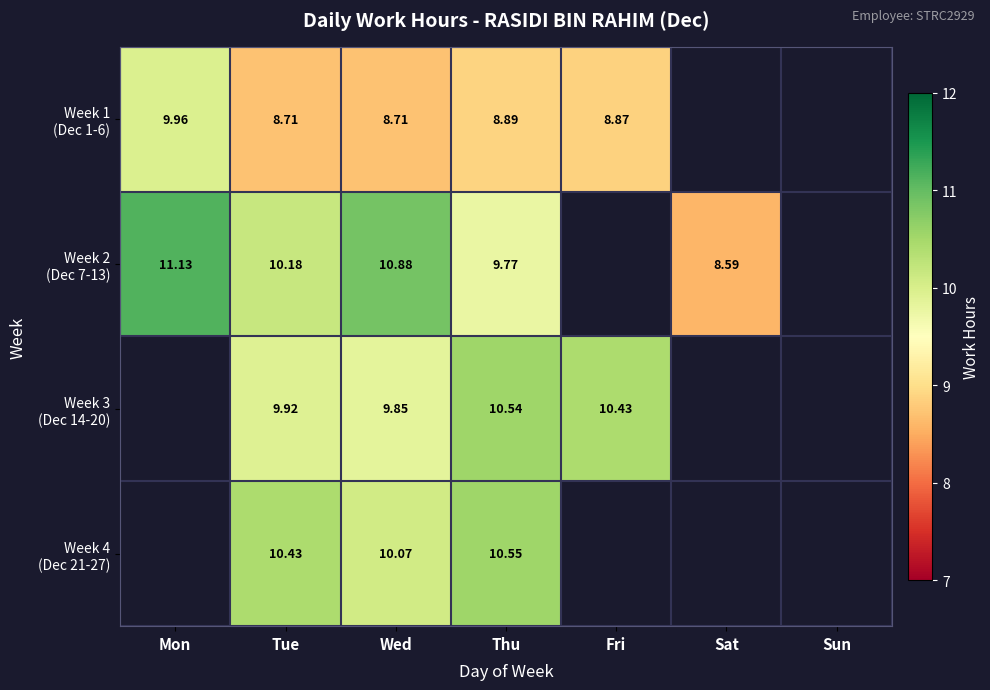

Between Sun and Wed, which is larger?

Wed